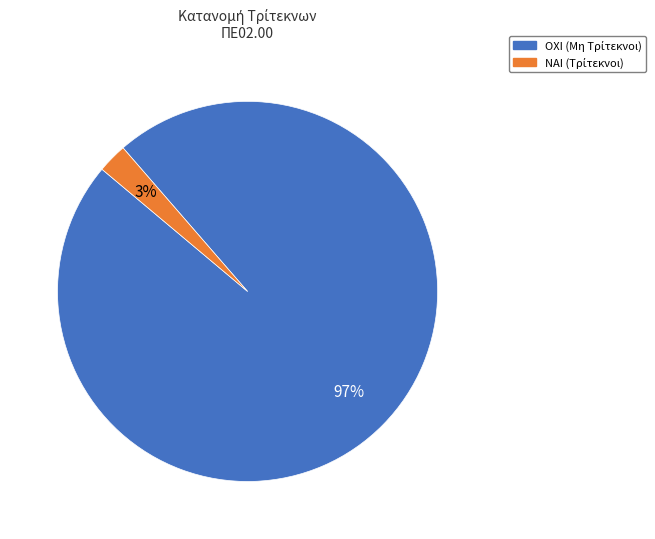

Is there a majority slice in this chart?

Yes